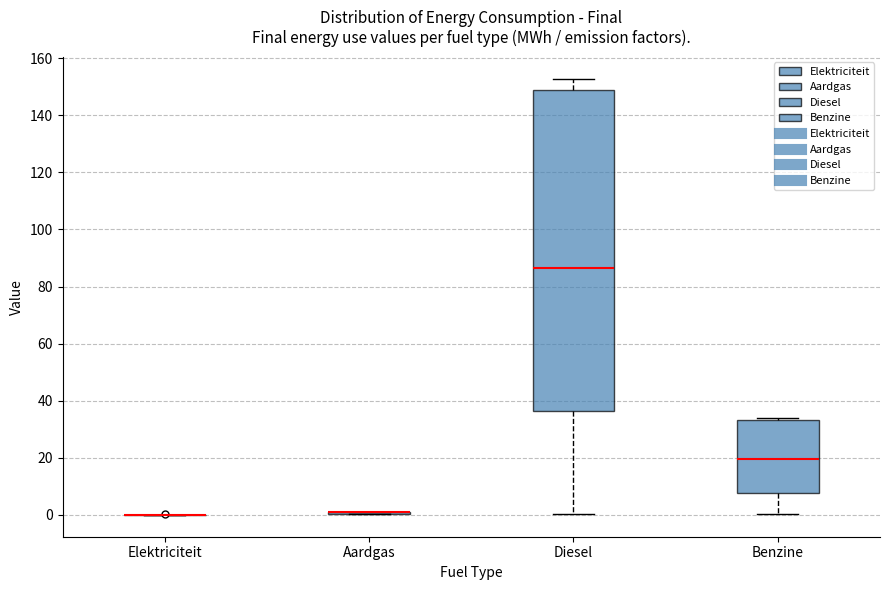

Which box is the tallest, from its lower edge to its upper edge?

Diesel